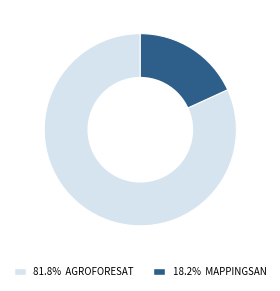

Do AGROFORESAT and MAPPINGSAN together represent more than half of the pie?

Yes